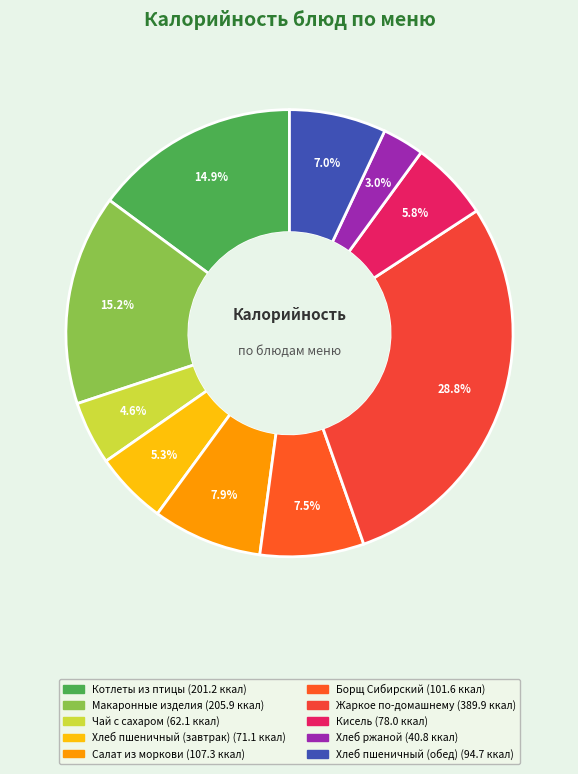

Count the number of slices in the pie.

10